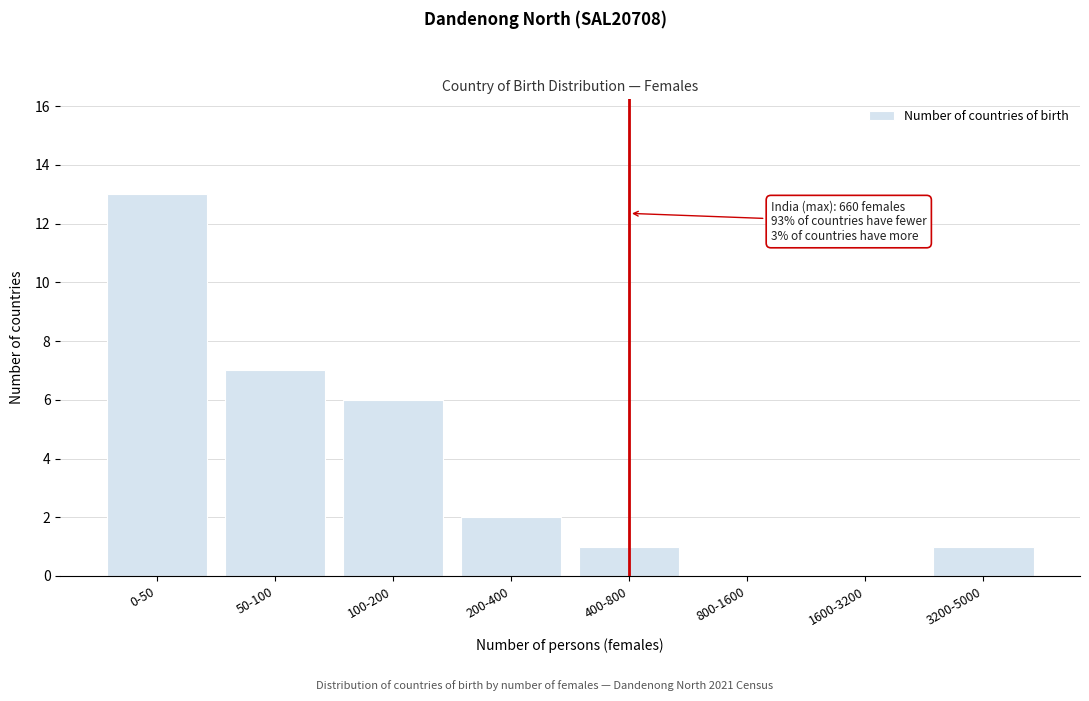

Reading left to right, transcribe all the data shown in this chart.

0-50=13	50-100=7	100-200=6	200-400=2	400-800=1	800-1600=0	1600-3200=0	3200-5000=1